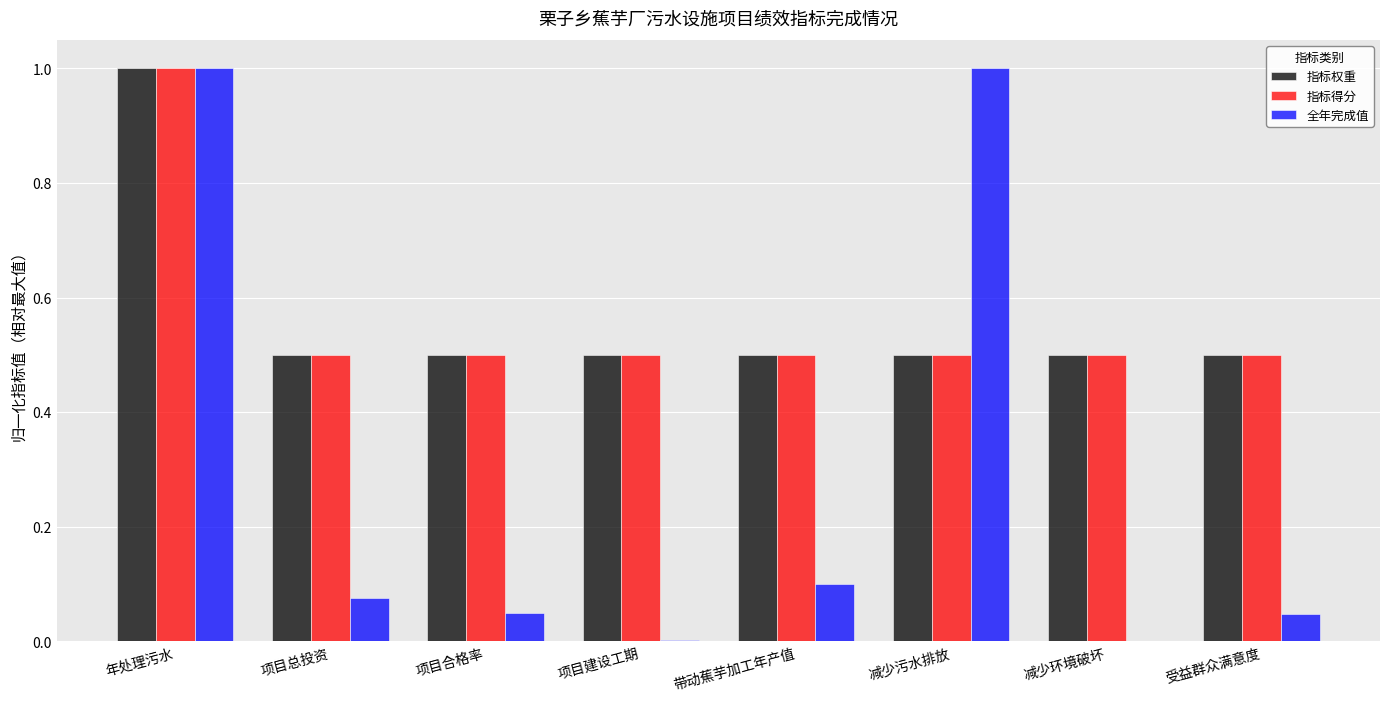

Is the value of 指标得分 at 项目总投资 greater than the value of 全年完成值 at 项目总投资?

Yes